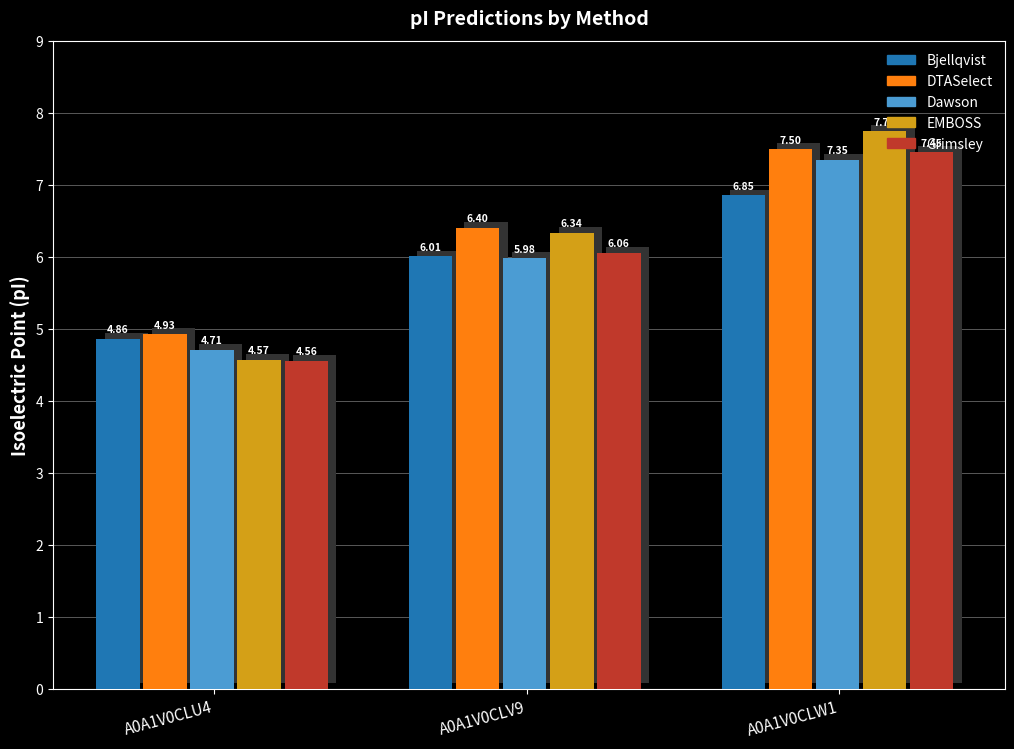

What is the difference between the maximum and second lowest values in the DTASelect series?

1.1